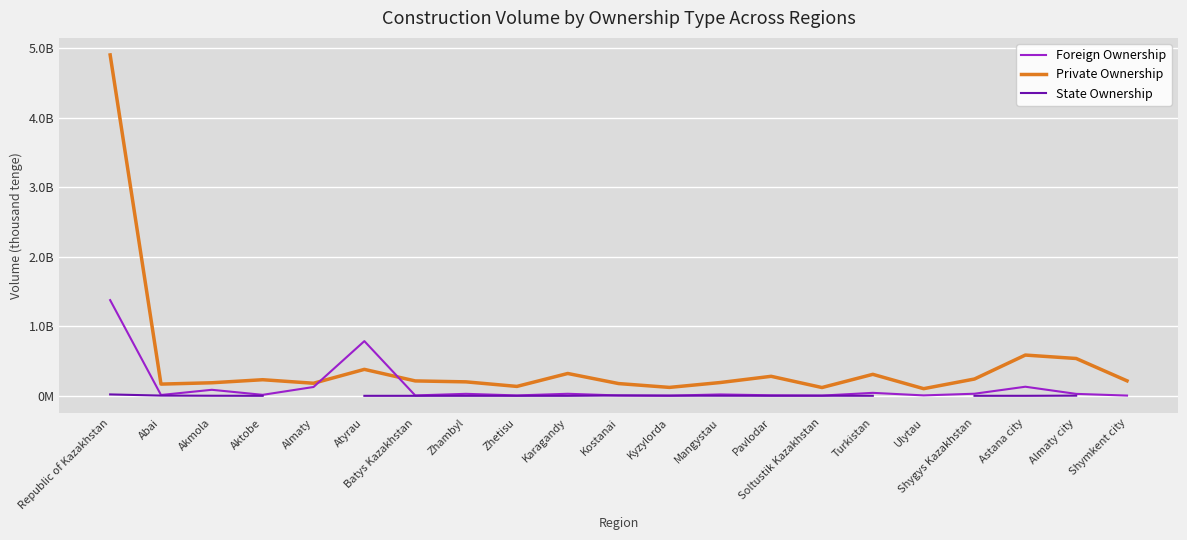

In Private Ownership, how many points are lower than both neighbors (excluding endpoints)?

6